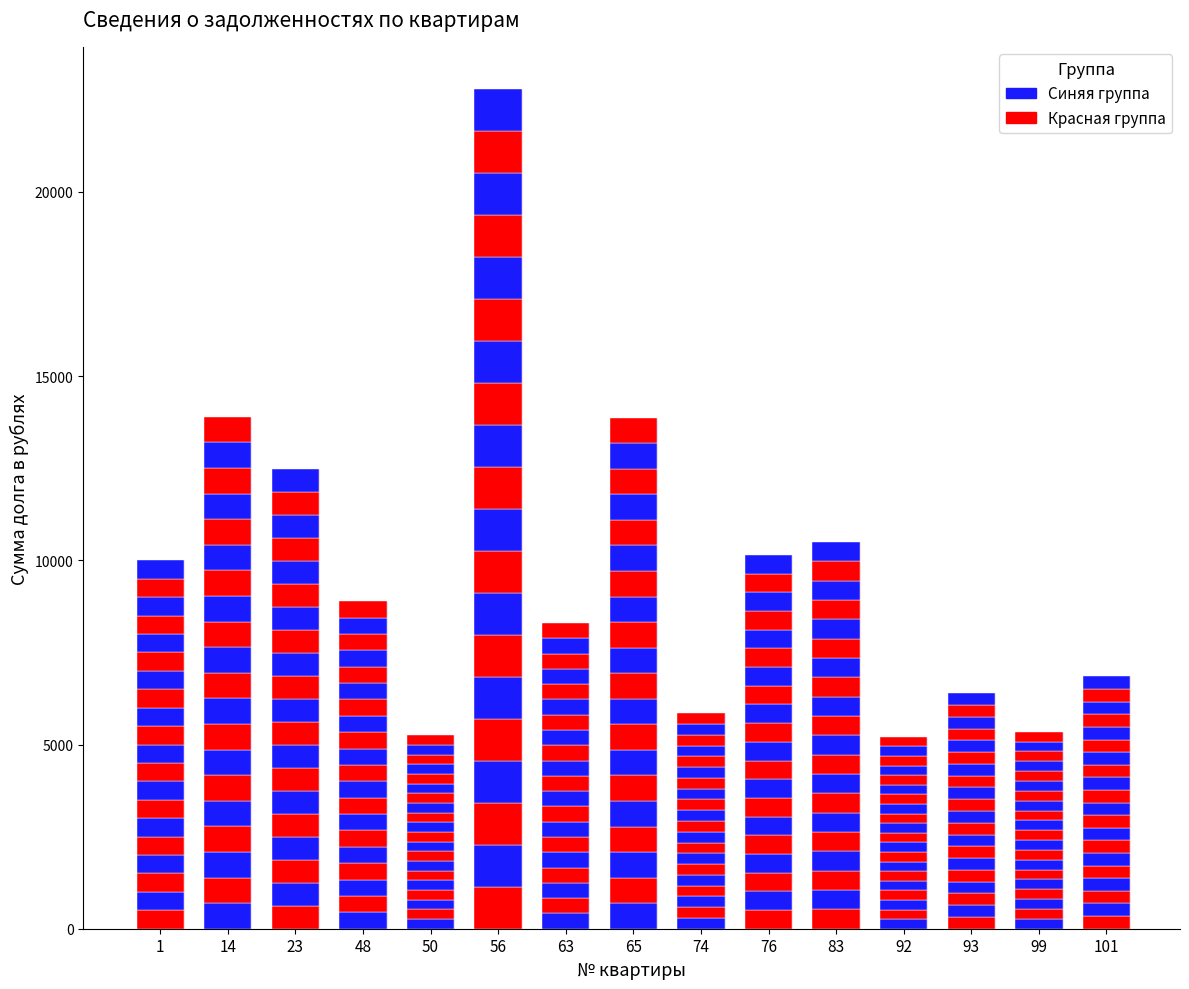

At which label is the value closest to 14005?

14